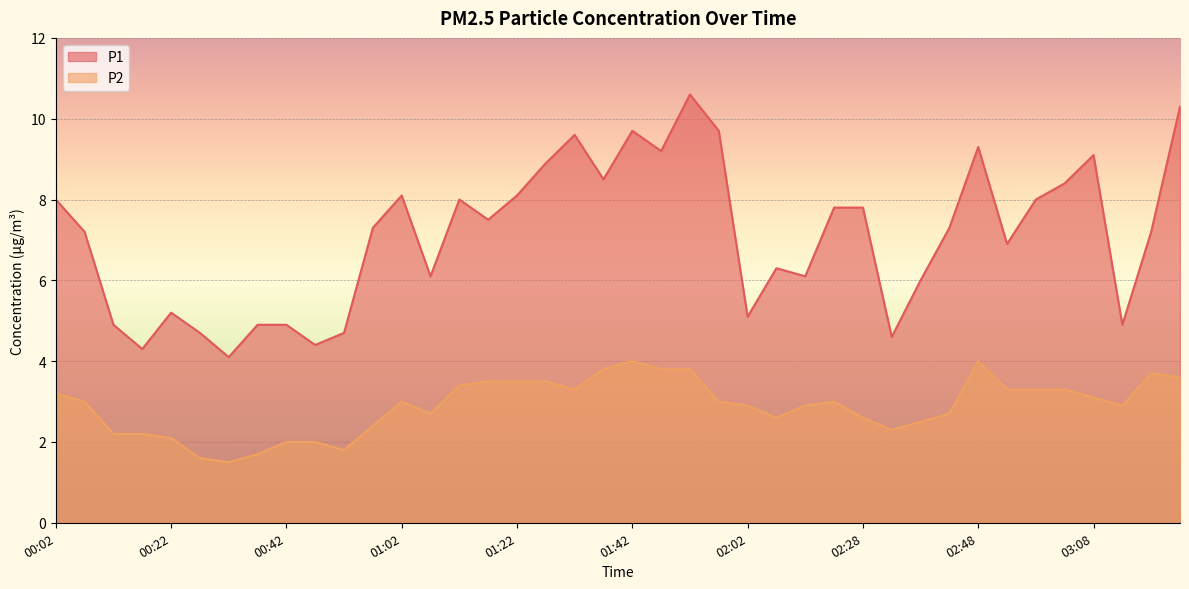

List the labels in order of P1 value, largest first.

01:52, 03:23, 01:42, 01:57, 01:32, 02:48, 01:47, 03:08, 01:27, 01:37, 03:03, 01:02, 01:22, 00:02, 01:12, 02:58, 02:17, 02:28, 01:17, 00:57, 02:43, 00:07, 03:18, 02:53, 02:07, 01:07, 02:12, 02:38, 00:22, 02:02, 00:12, 00:37, 00:42, 03:13, 00:27, 00:52, 02:33, 00:47, 00:17, 00:32